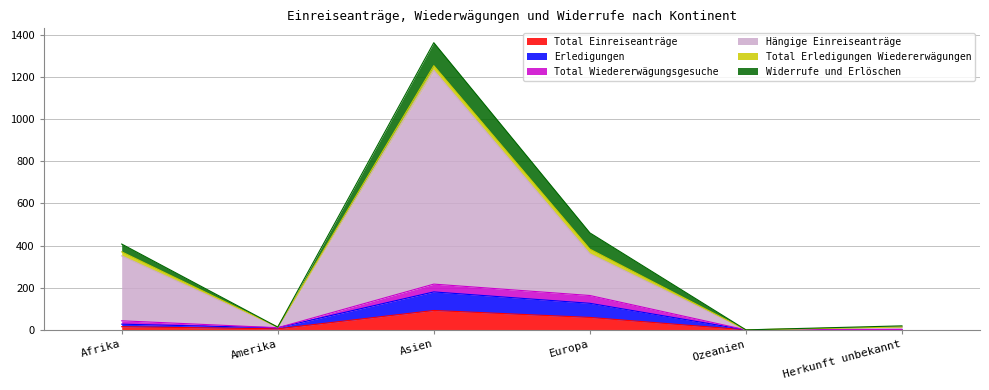

Which series has the widest spread of values?

Hängige Einreiseanträge